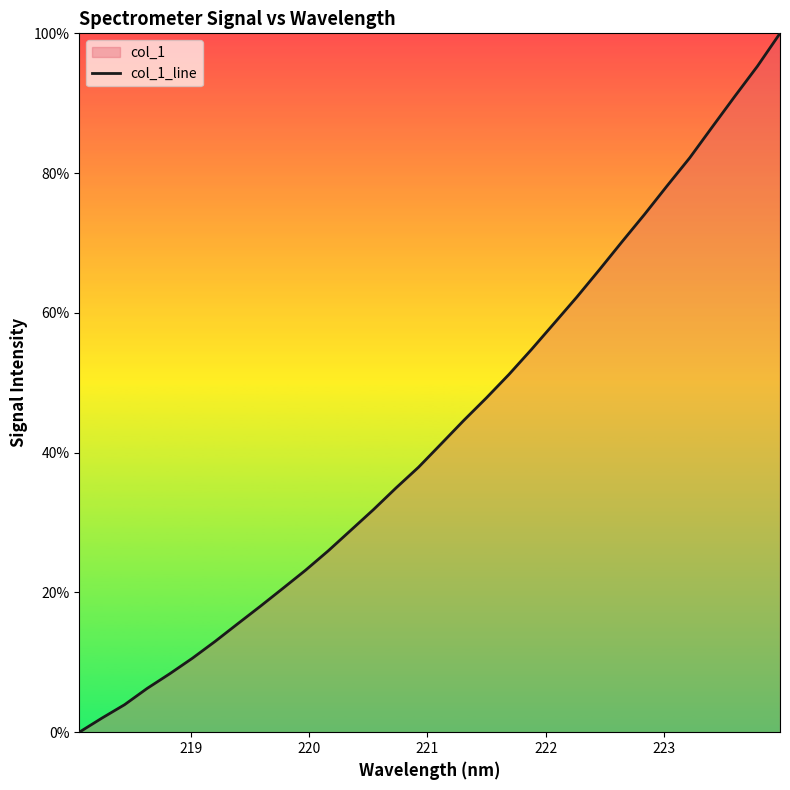

Count the number of values greater than 41.

16